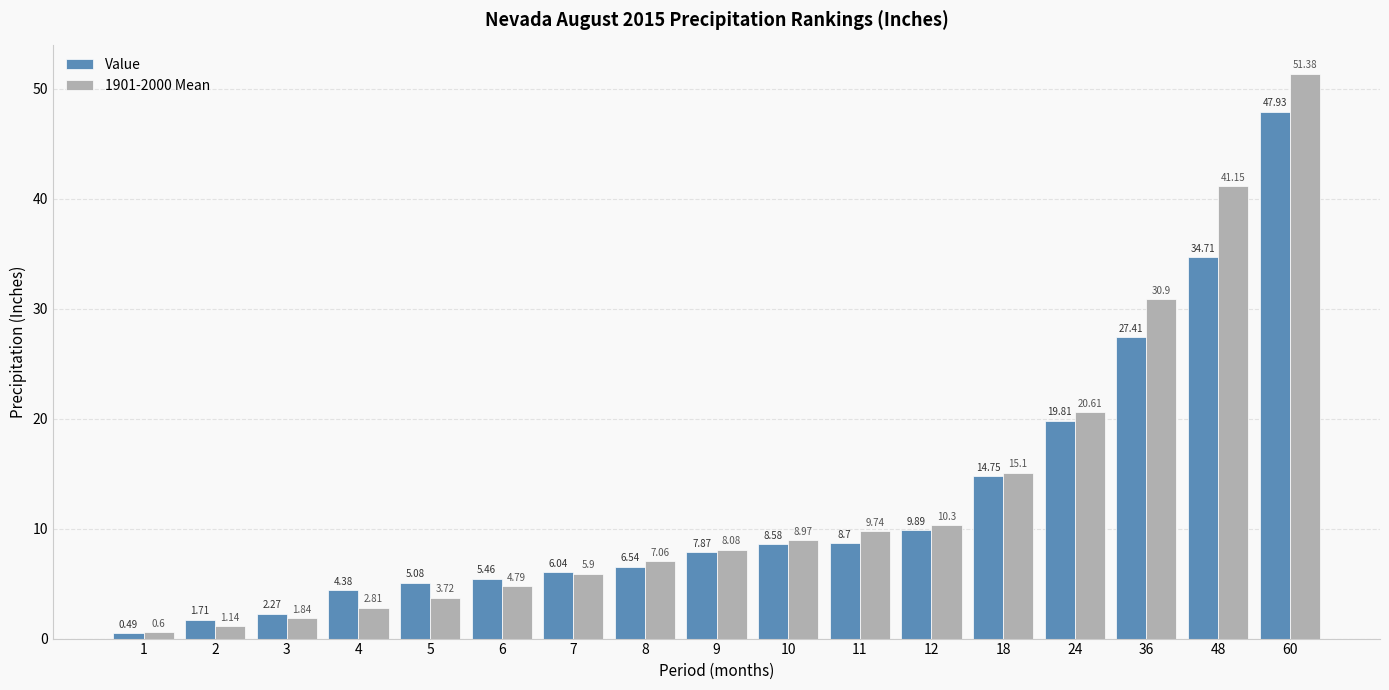

What is the sum of all 1901-2000 Mean values?

224.1